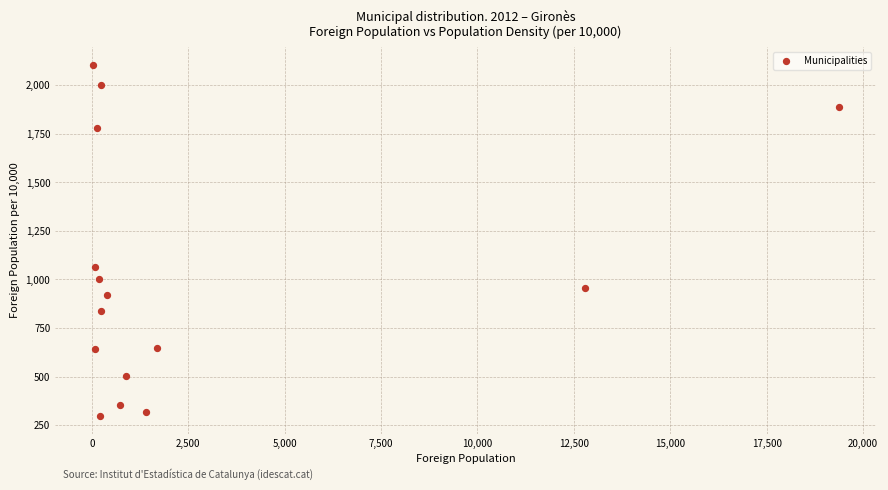

What Y value in the scatter plot is closest to 1201?

1064